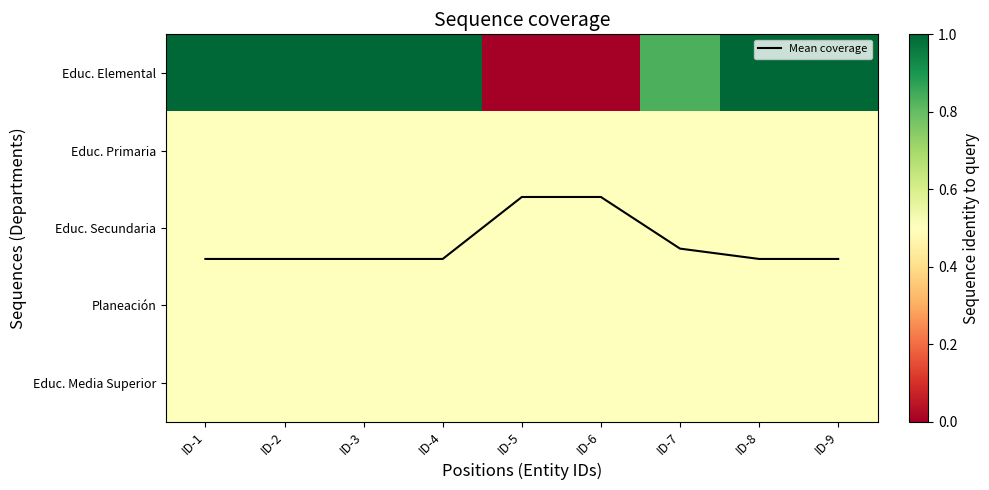

What value does the Educ. Media Superior series have at ID-1?

0.5